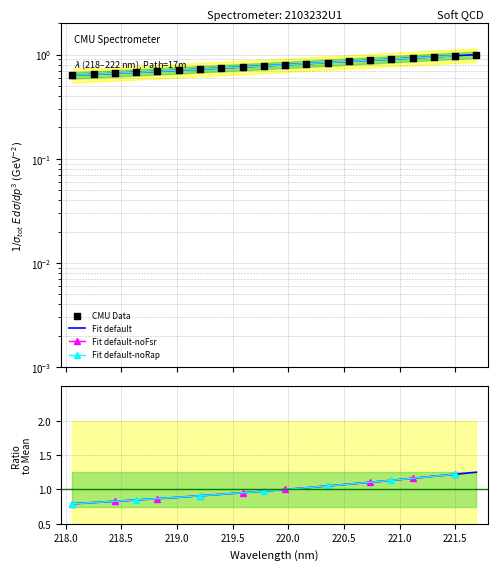

What is the change in value from 219.9712 to 221.3083?

+0.2